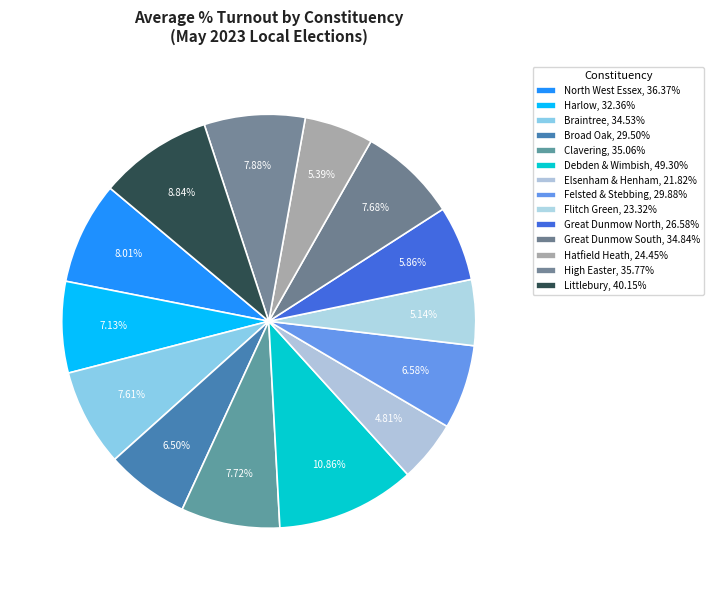

Is Broad Oak the majority of the pie?

No